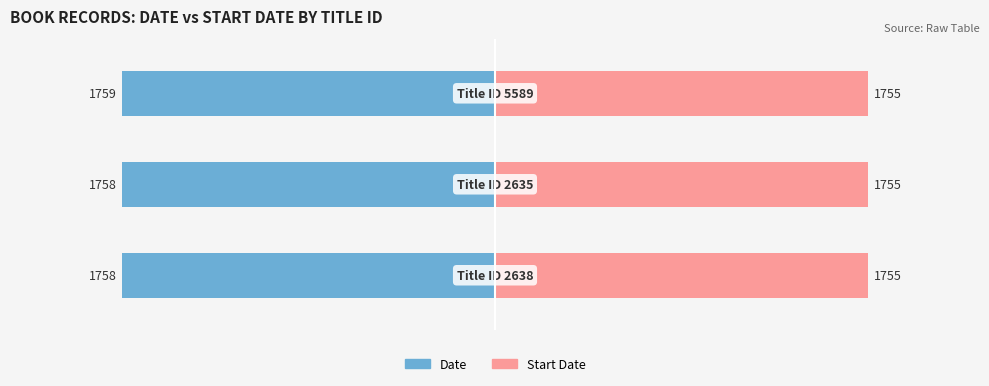

Which series has the widest spread of values?

Date